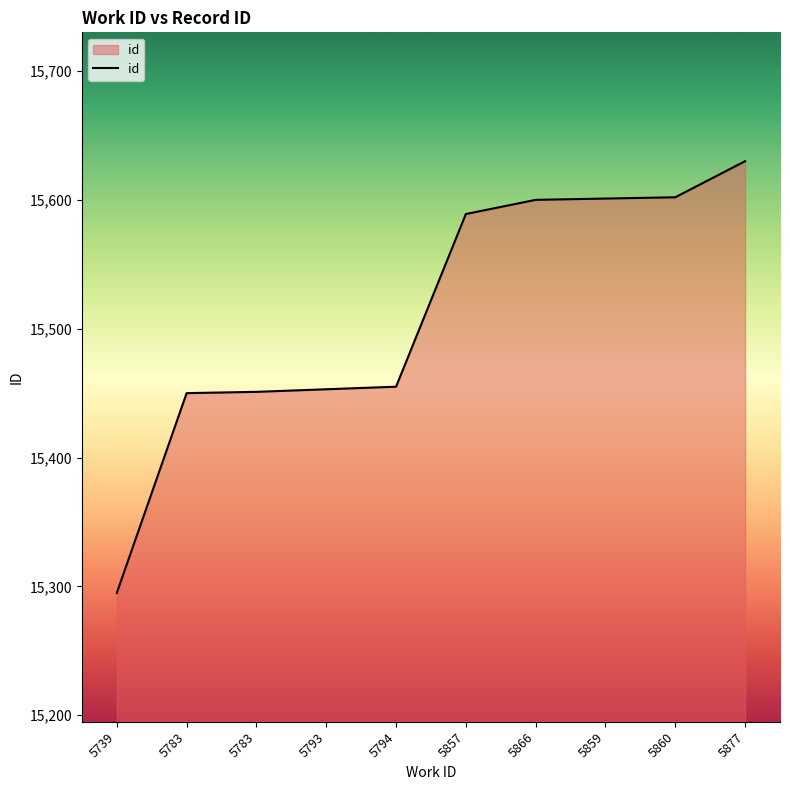

Is this an area chart (filled region under the line)?

Yes